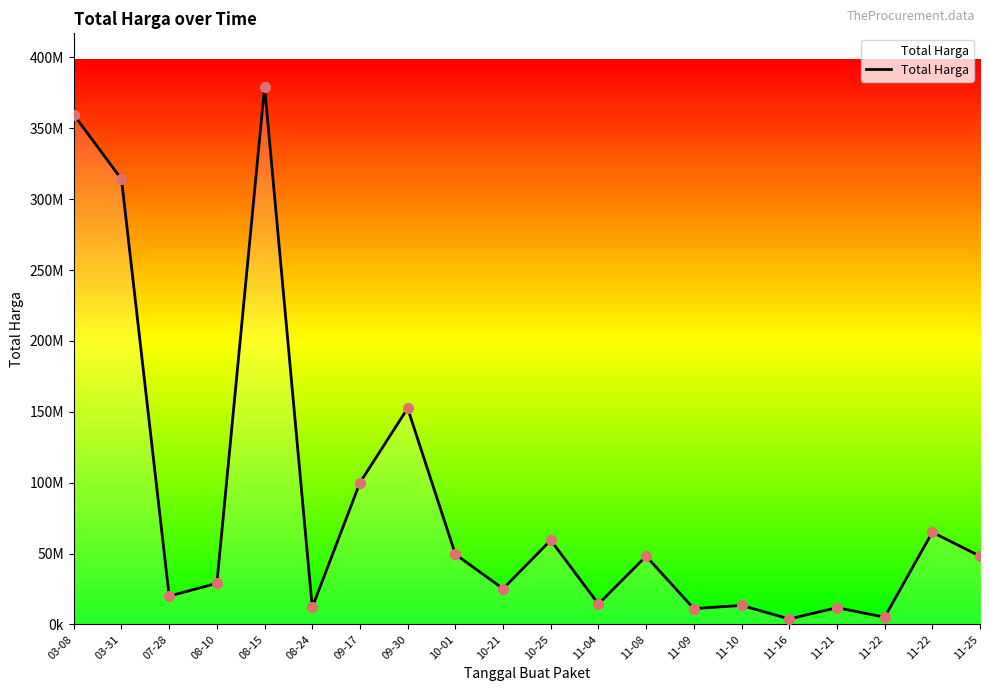

Which has a higher value, 11-08 or 10-01?

10-01